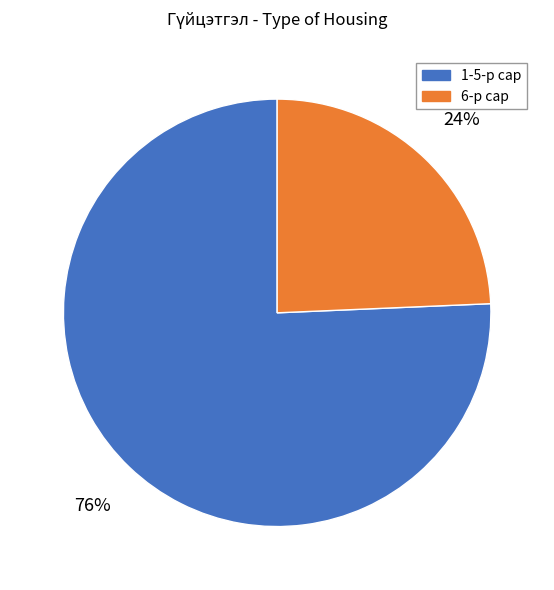

Count the number of slices in the pie.

2